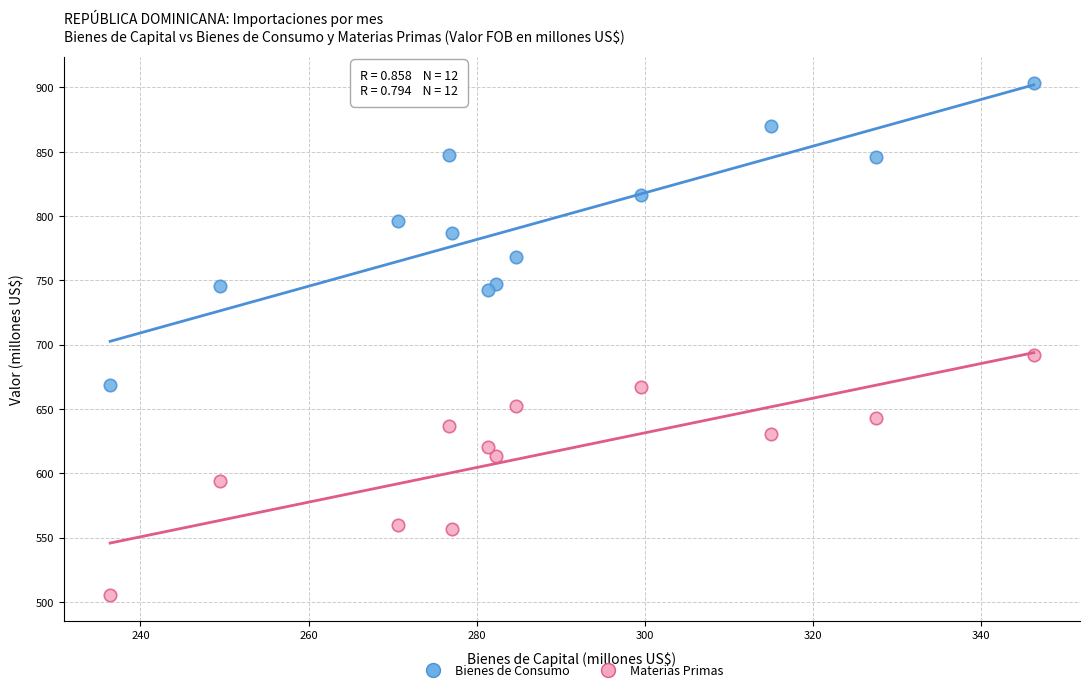

What are all the series names shown in the legend?

Bienes de Consumo, Materias Primas